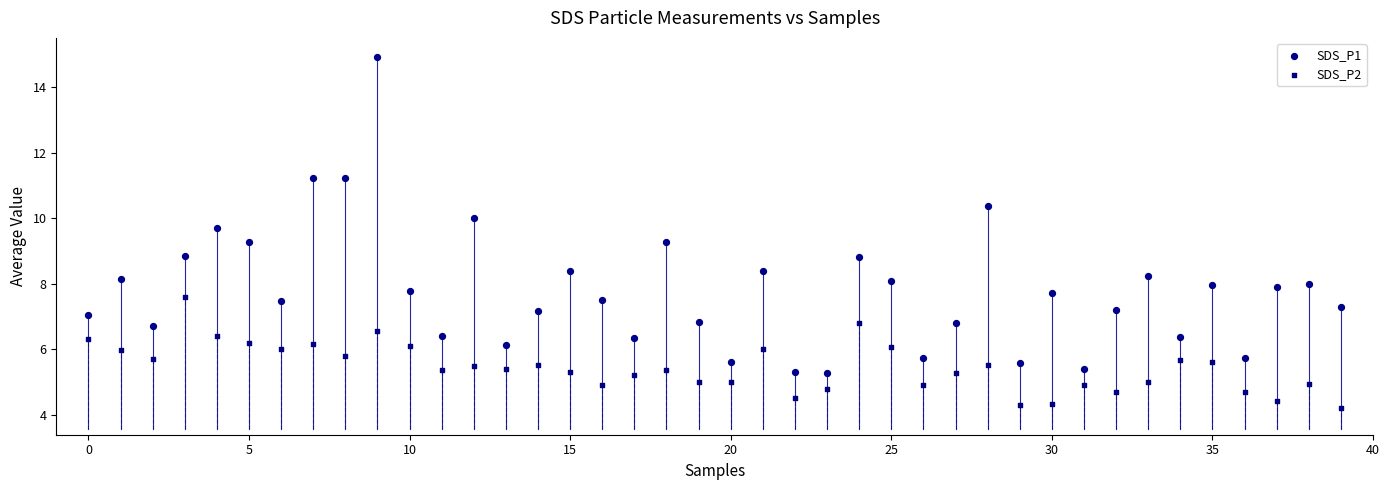

Which series reaches the minimum Y coordinate?

SDS_P2